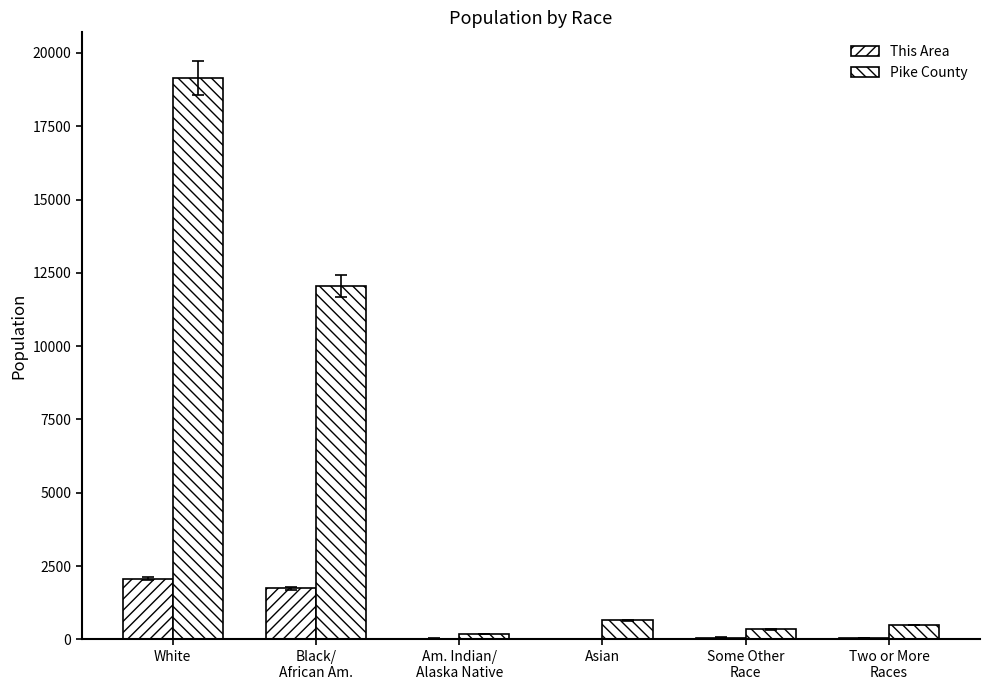

Where does the Pike County series first go above 654?

White